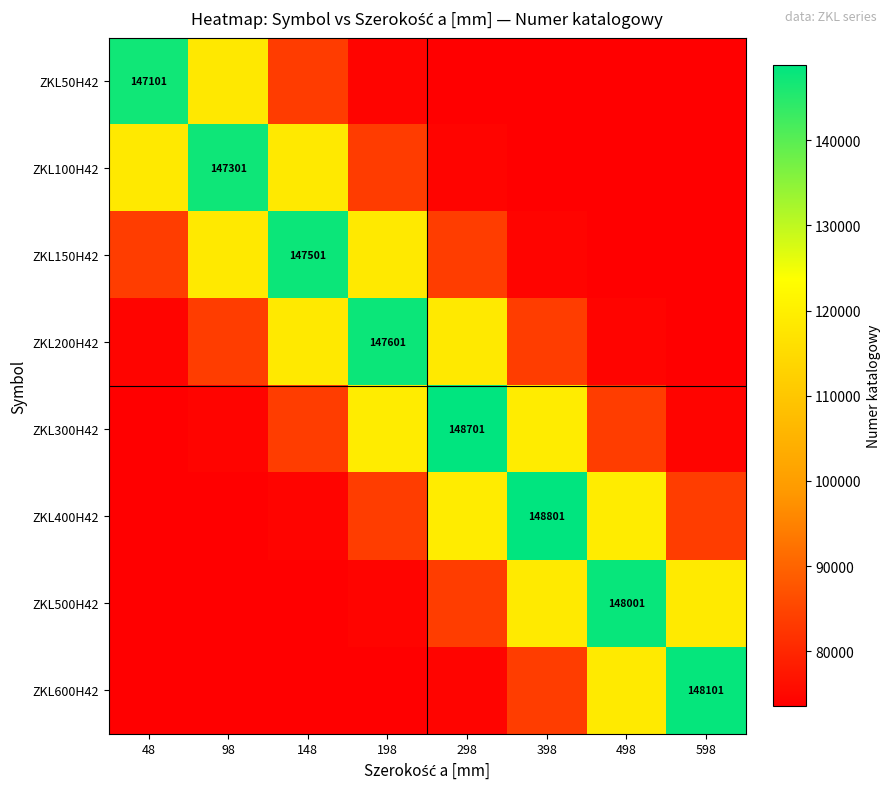

How many series are shown in this chart?

8